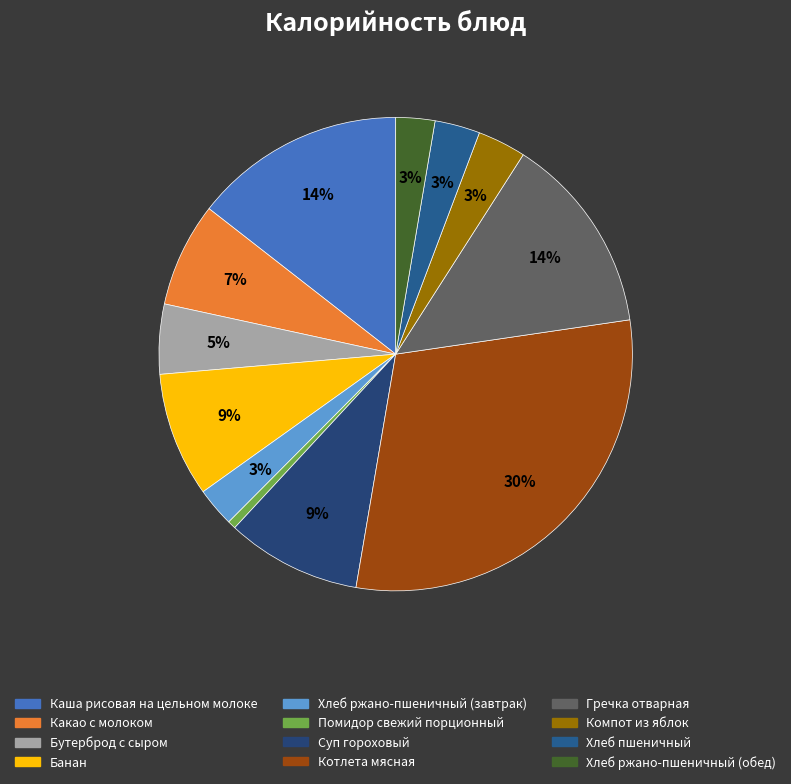

To the nearest percent, what is the difference between the largest and smallest slice percentages?

29%